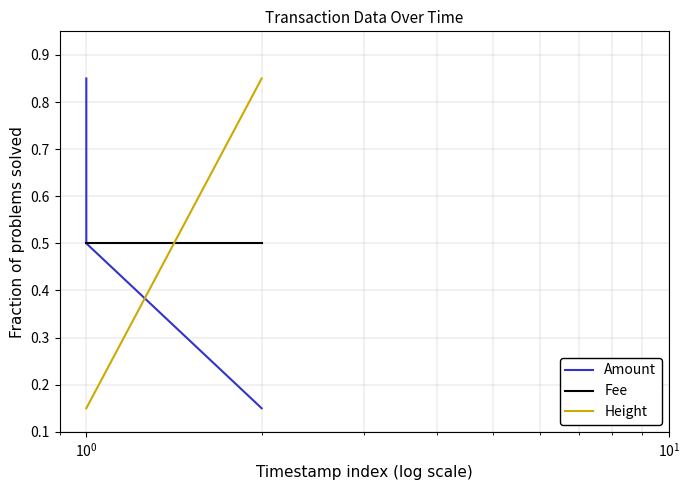

Does the chart display data point markers on the line(s)?

No